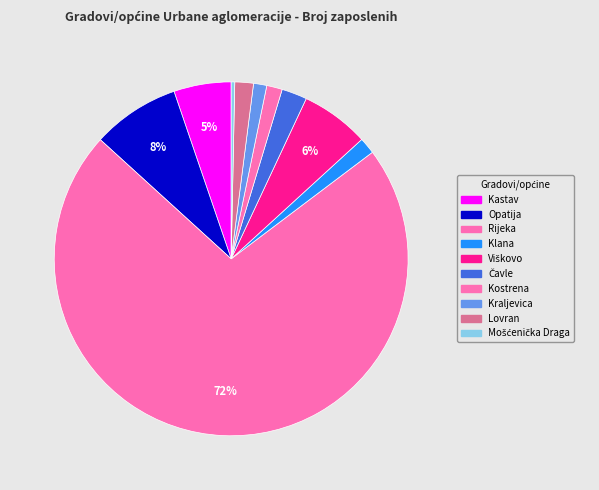

Which category has the biggest portion of the pie?

Rijeka